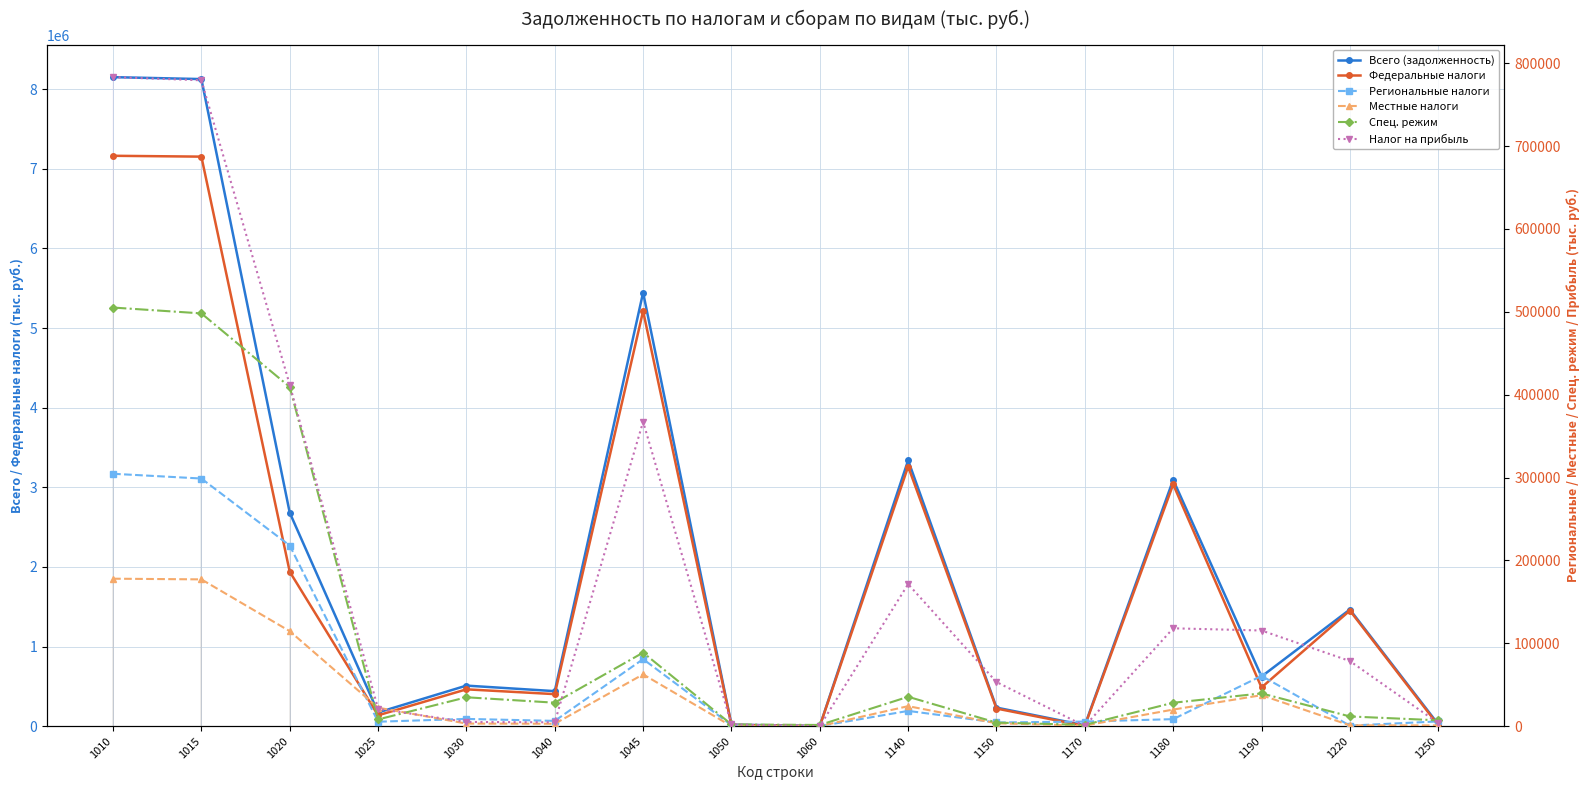

Which series changed the most between 1180 and 1220?

Всего (задолженность)